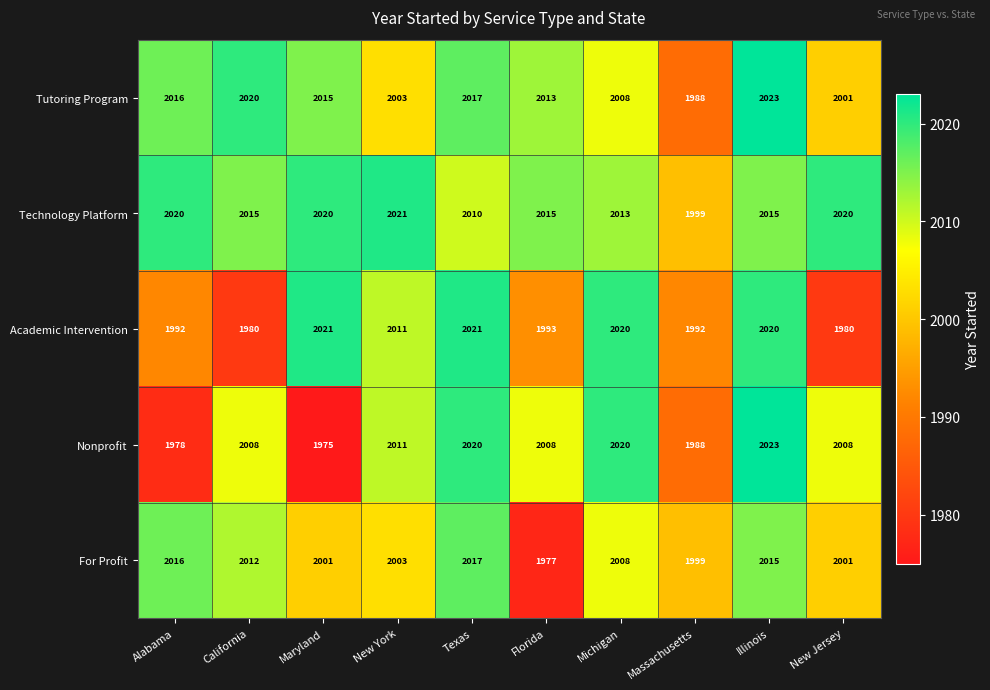

At how many categories does at least one series exceed 2011?

9